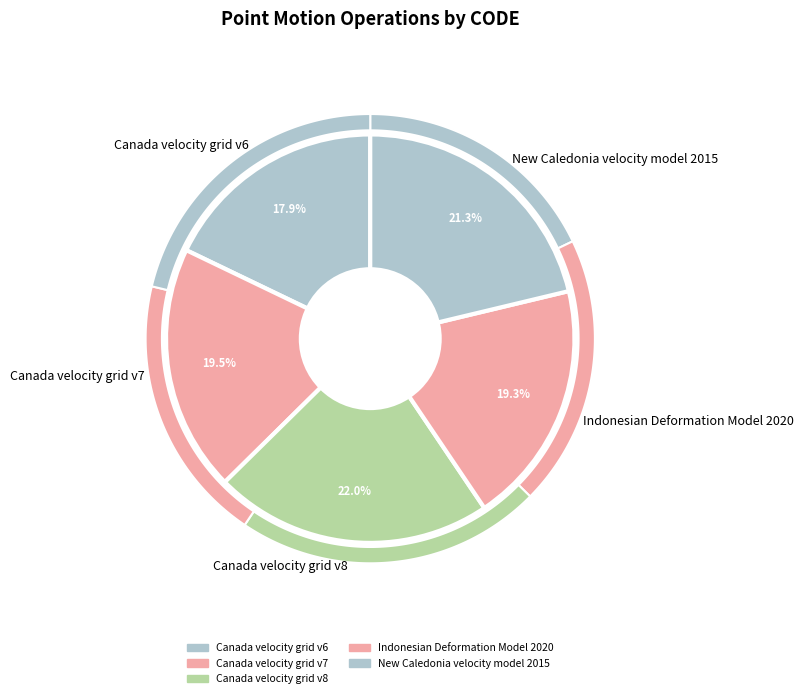

What is the total percentage of New Caledonia velocity model 2015 and Canada velocity grid v6?

39.1%